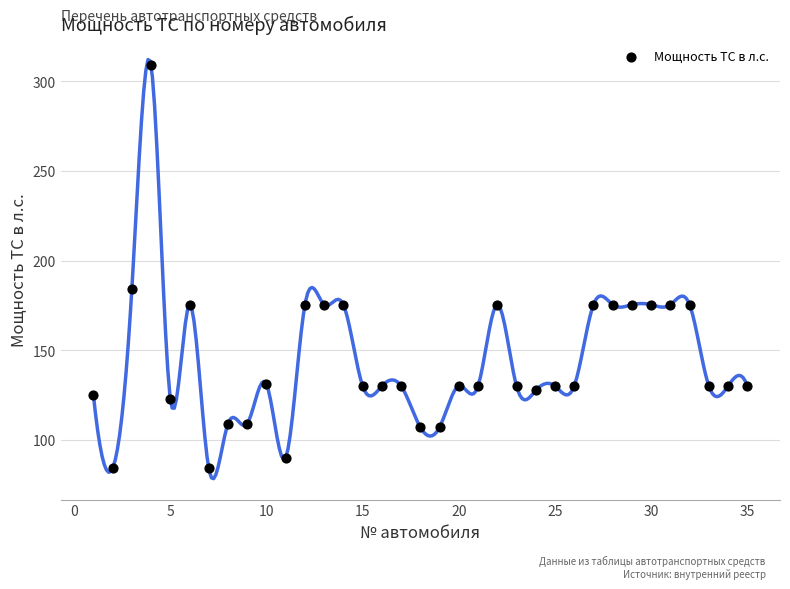

What is the range of Y values (max minus min)?

225.0